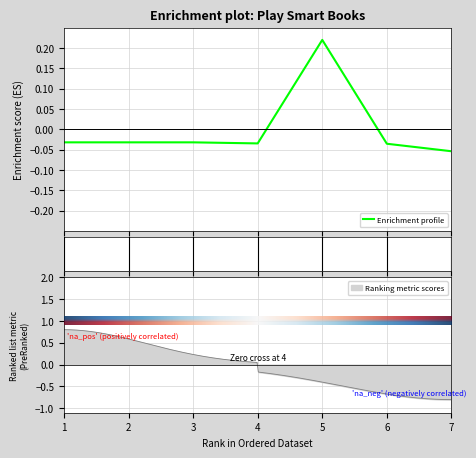

What is the maximum value shown in the chart?

0.2